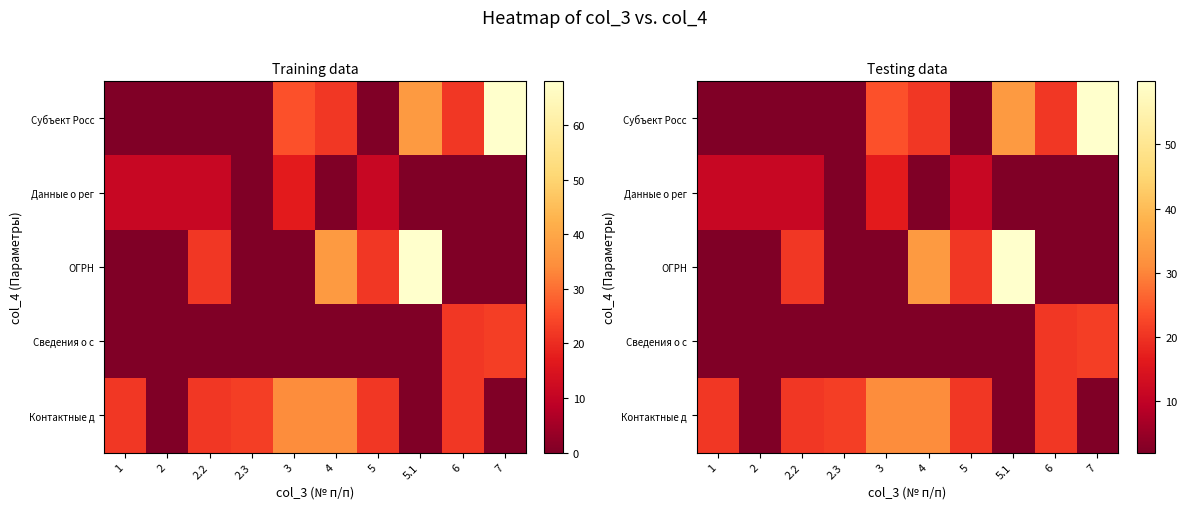

How many values in the Данные о рег series exceed 11?

5